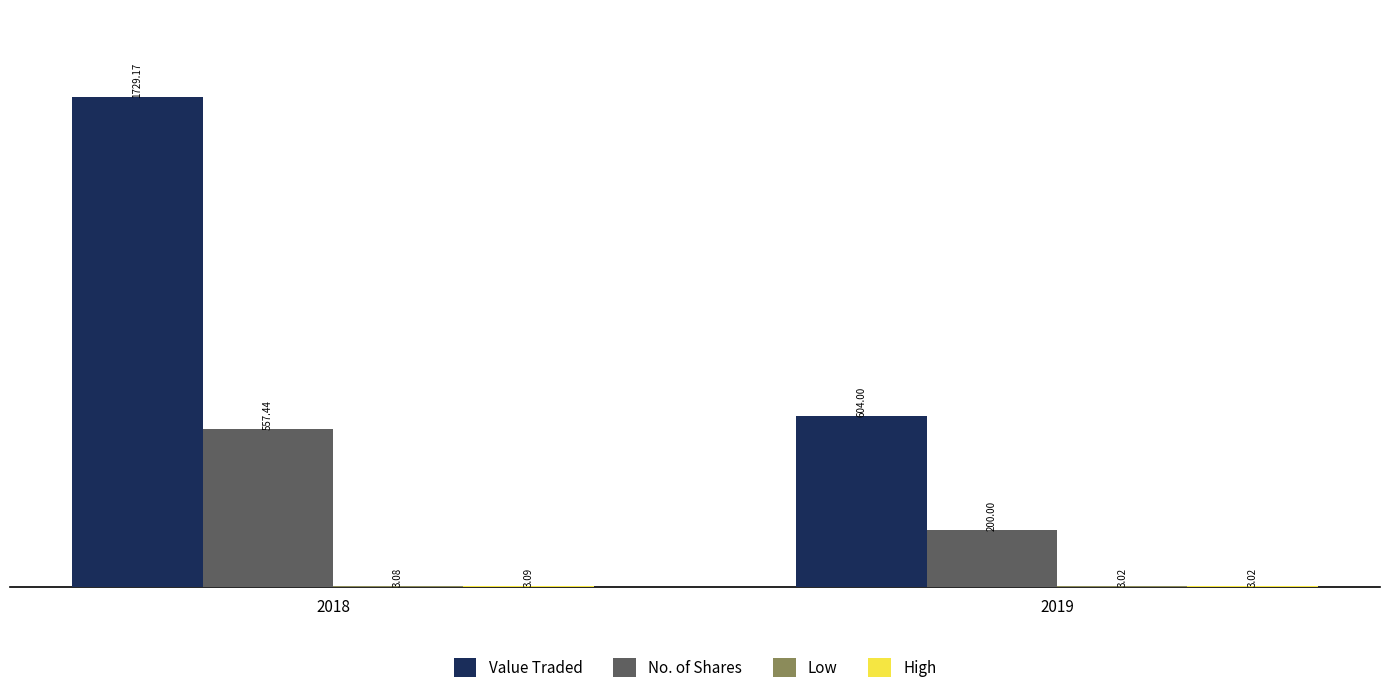

What is the total value across all series at 2018?

2292.8